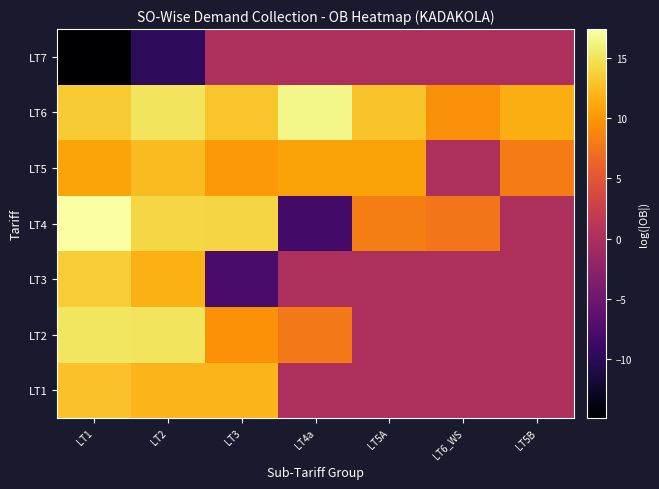

Reading left to right, transcribe all the data shown in this chart.

LT1: LT1=12.8	LT2=12.0	LT3=12.0	LT4a=0.0	LT5A=0.0	LT6_WS=0.0	LT5B=0.0
LT2: LT1=15.2	LT2=15.1	LT3=9.6	LT4a=7.9	LT5A=0.0	LT6_WS=0.0	LT5B=0.0
LT3: LT1=13.5	LT2=11.6	LT3=-7.8	LT4a=0.0	LT5A=0.0	LT6_WS=0.0	LT5B=0.0
LT4: LT1=17.4	LT2=14.2	LT3=14.1	LT4a=-8.2	LT5A=8.2	LT6_WS=7.6	LT5B=0.0
LT5: LT1=10.9	LT2=12.4	LT3=10.2	LT4a=10.8	LT5A=10.8	LT6_WS=0.0	LT5B=8.1
LT6: LT1=13.5	LT2=15.0	LT3=13.0	LT4a=16.5	LT5A=12.9	LT6_WS=9.5	LT5B=11.5
LT7: LT1=-14.9	LT2=-9.8	LT3=0.0	LT4a=0.0	LT5A=0.0	LT6_WS=0.0	LT5B=0.0